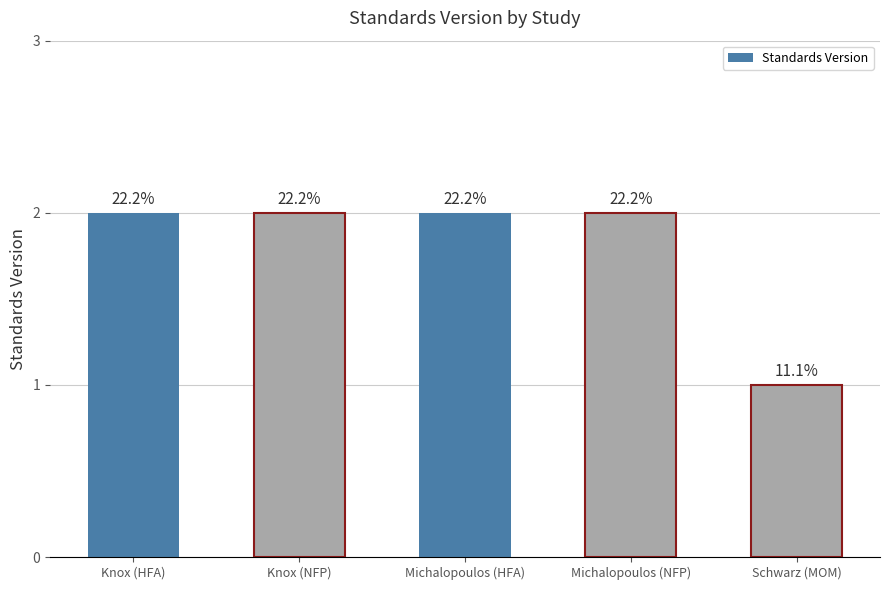

Does the chart contain any negative values?

No